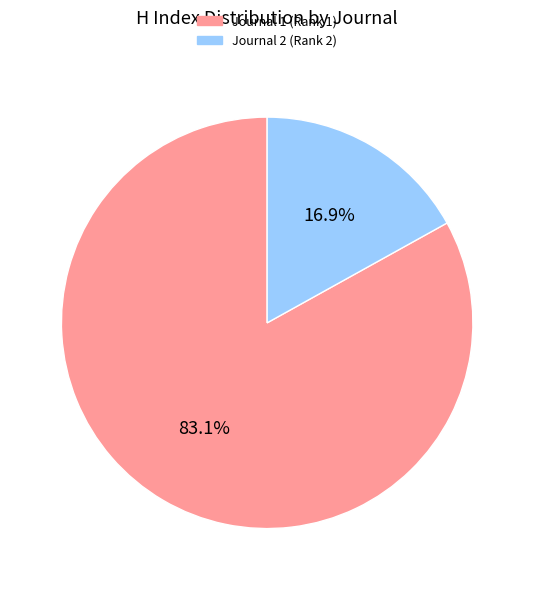

Is there any slice that represents more than half of the pie?

Yes